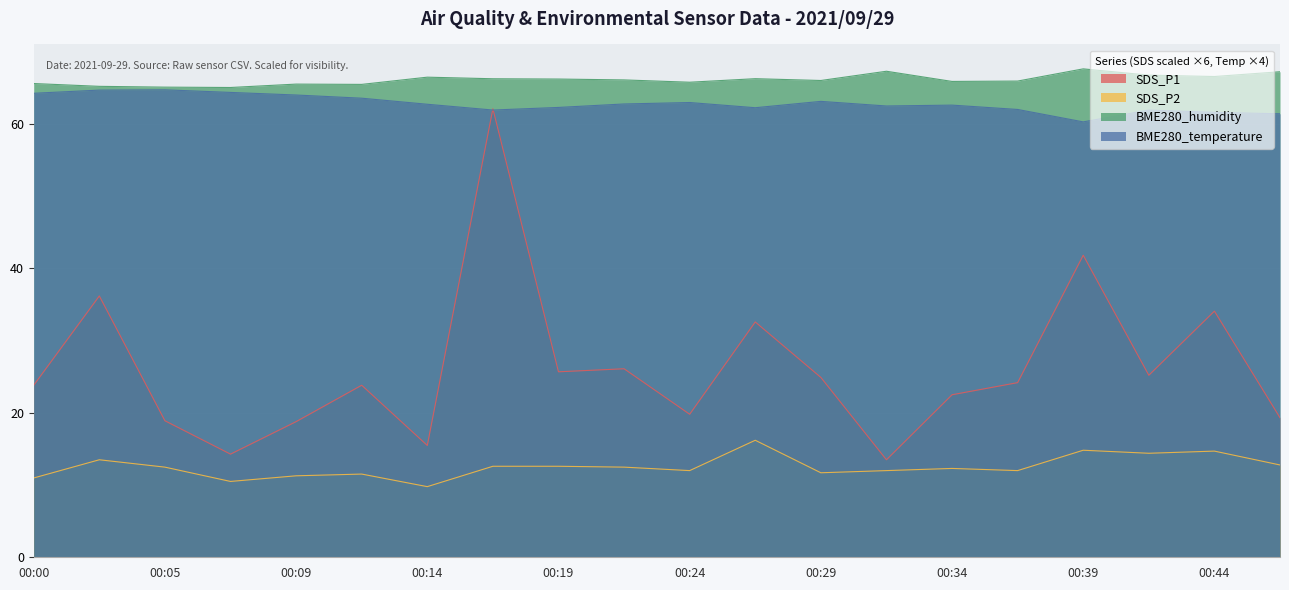

True or false: SDS_P2 and SDS_P1 cross at least once.

False